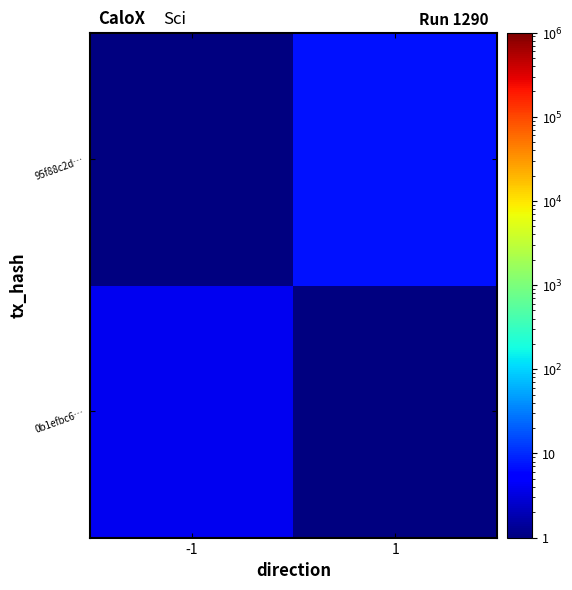

Reading left to right, list all the values displayed in this chart.

0b1efbc6…: -1=4	1=0
95f88c2d…: -1=0	1=7